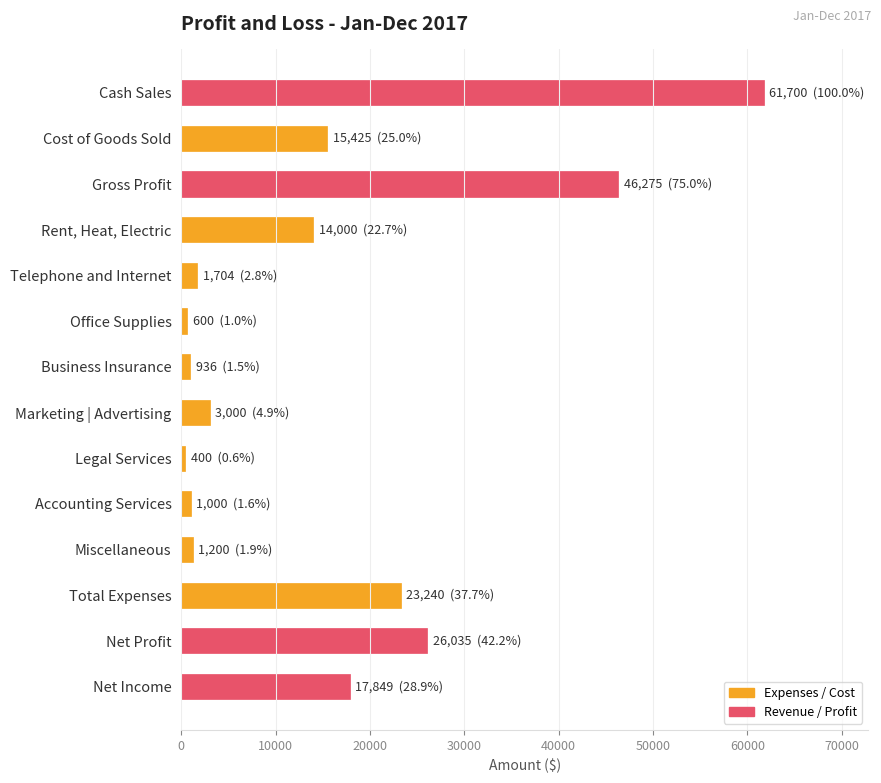

What is the label of the 13th bar from the bottom?

Cost of Goods Sold